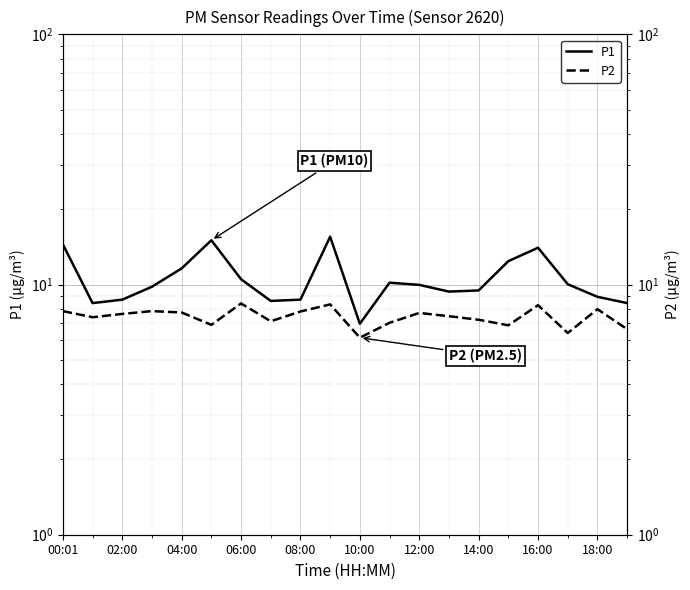

How many lines are shown in the chart?

2